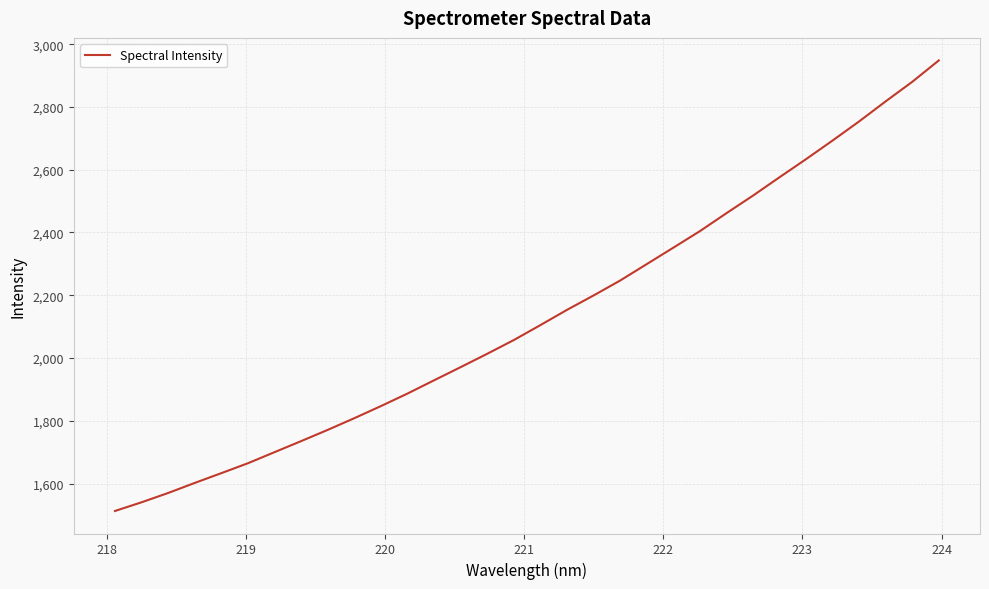

What is the maximum value shown in the chart?

2948.3